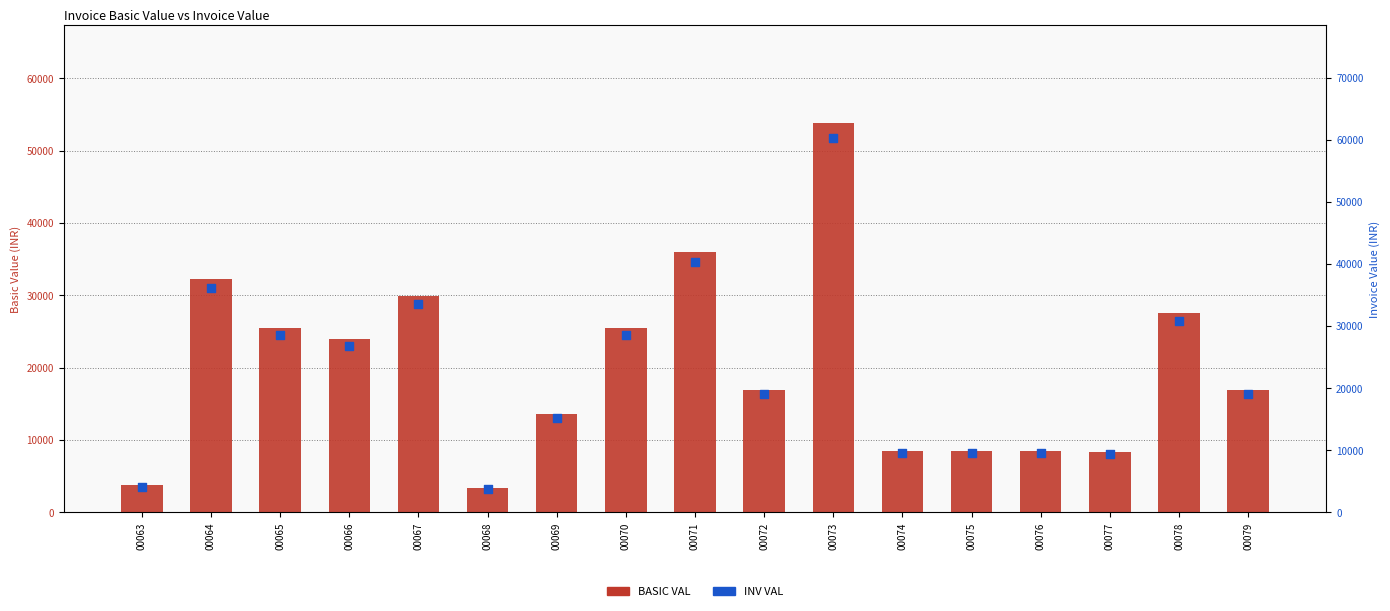

What are all the series names shown in the legend?

BASIC VAL, INV VAL